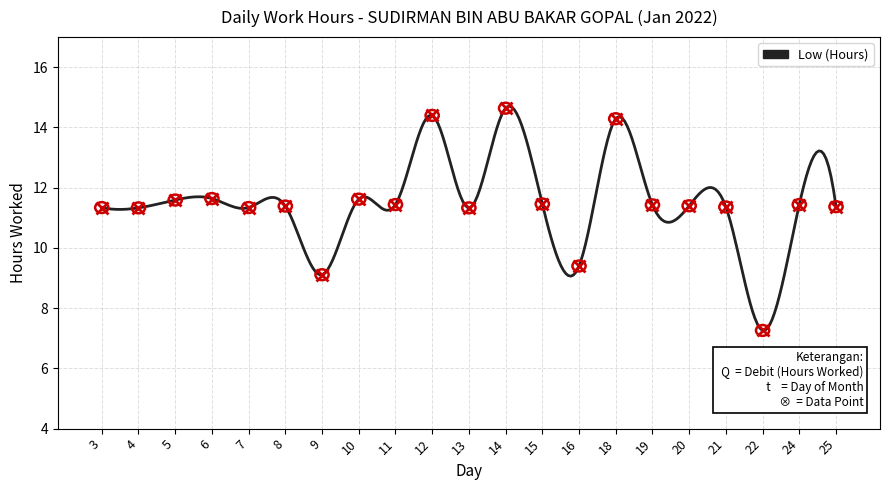

What is the maximum value shown in the chart?

14.7